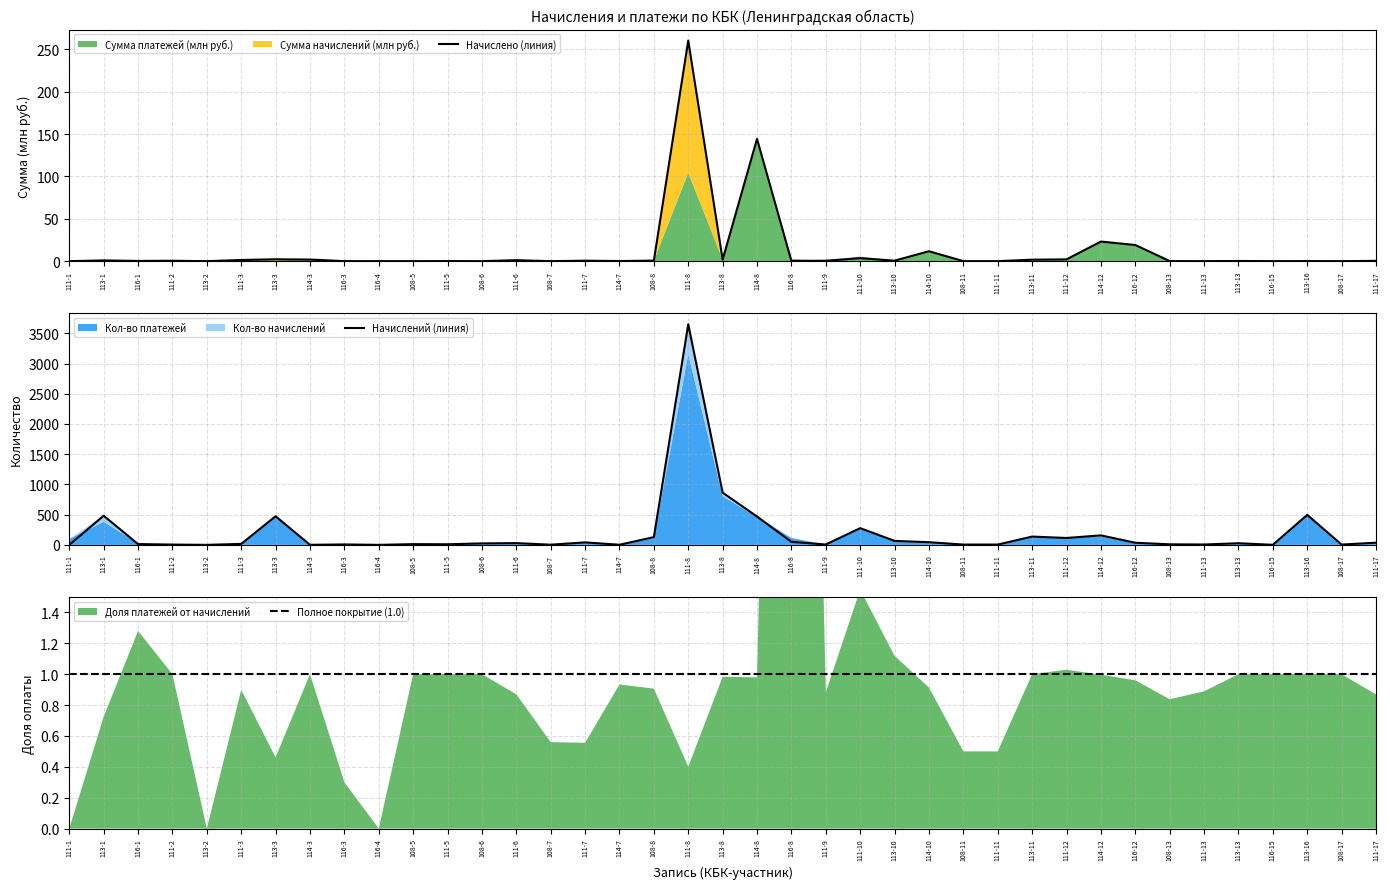

The Начислено (линия) series shows 0.6 at 108-8. True or false?

True